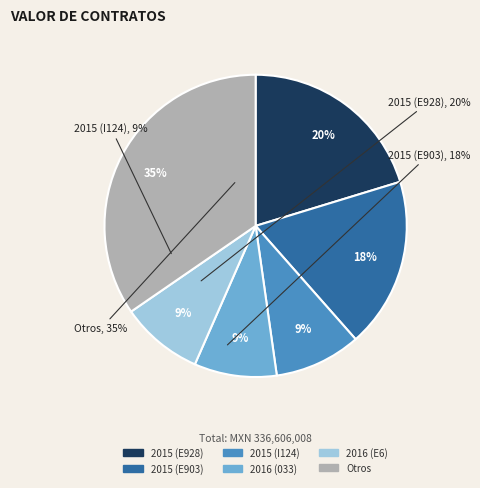

Is there any slice that represents more than half of the pie?

No